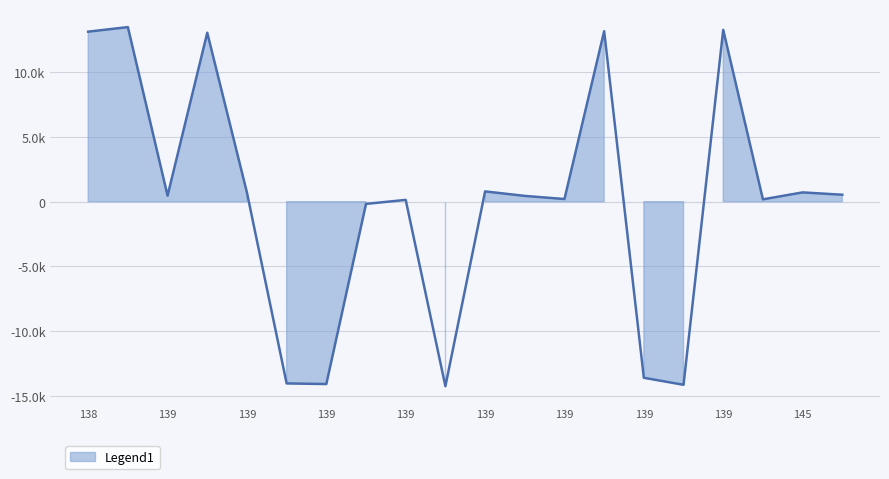

Between 145 and 139, which is larger?

145